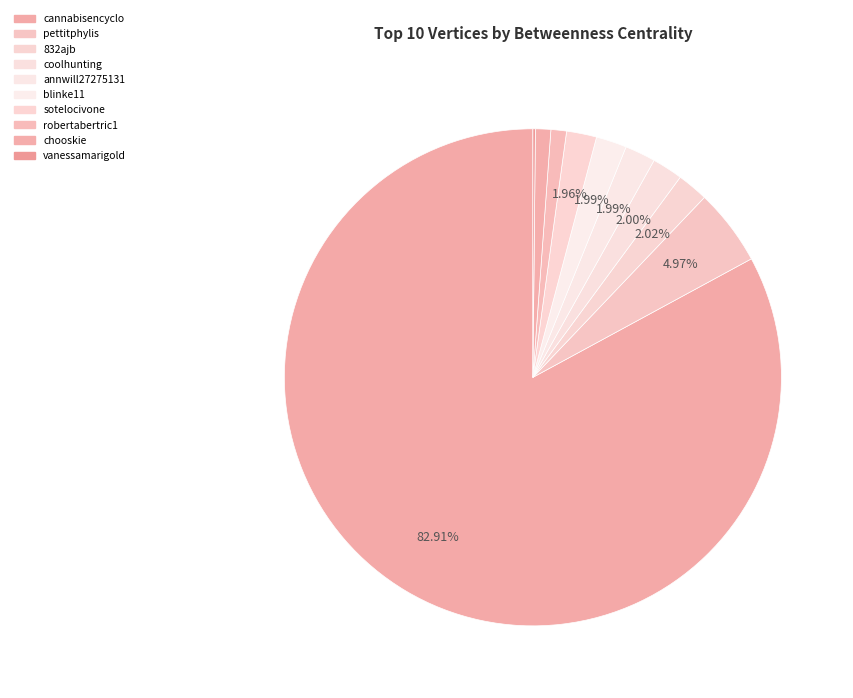

Is it true that annwill27275131 is 2% of the pie?

True